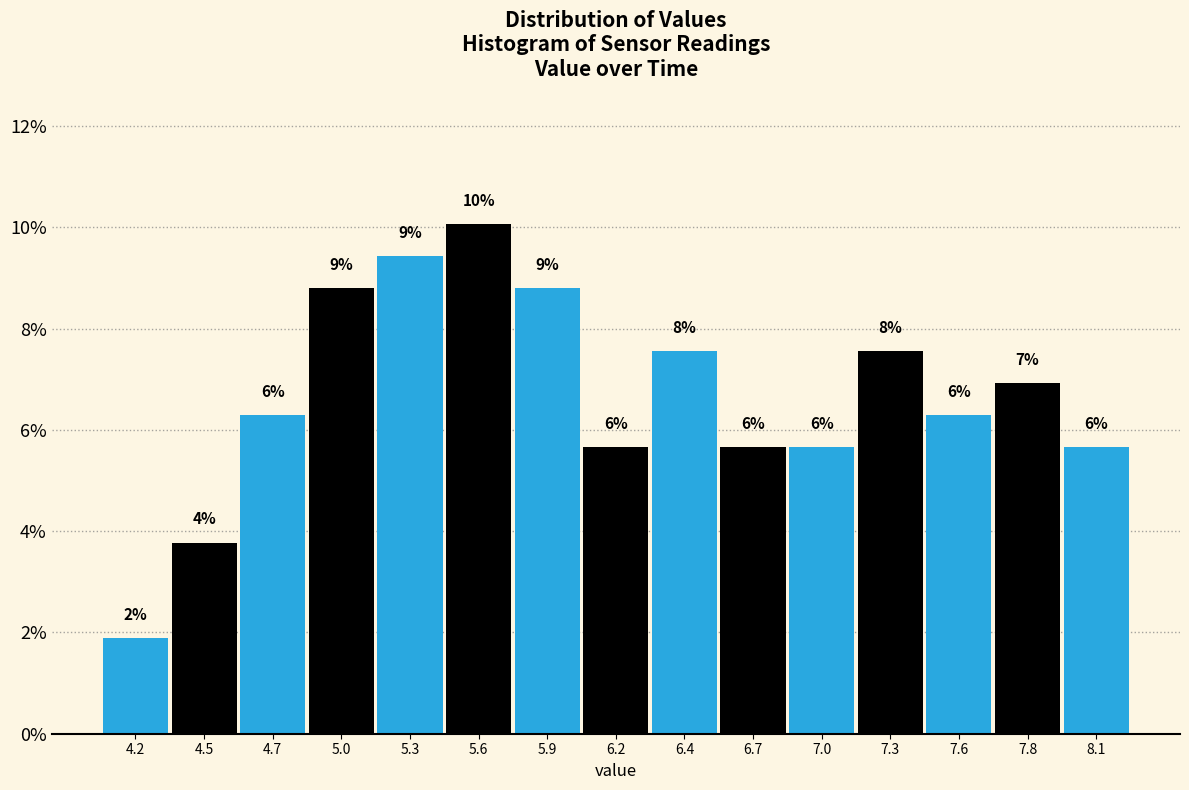

How many bars are there in total?

15